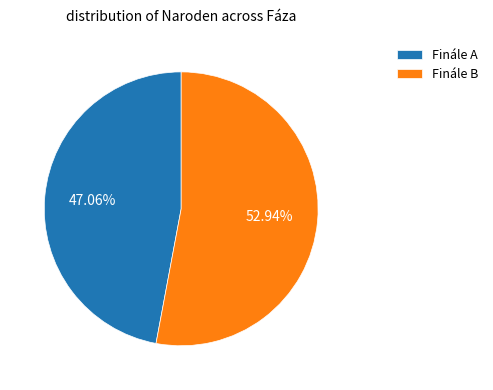

To the nearest percent, what is the difference between the largest and smallest slice percentages?

6%